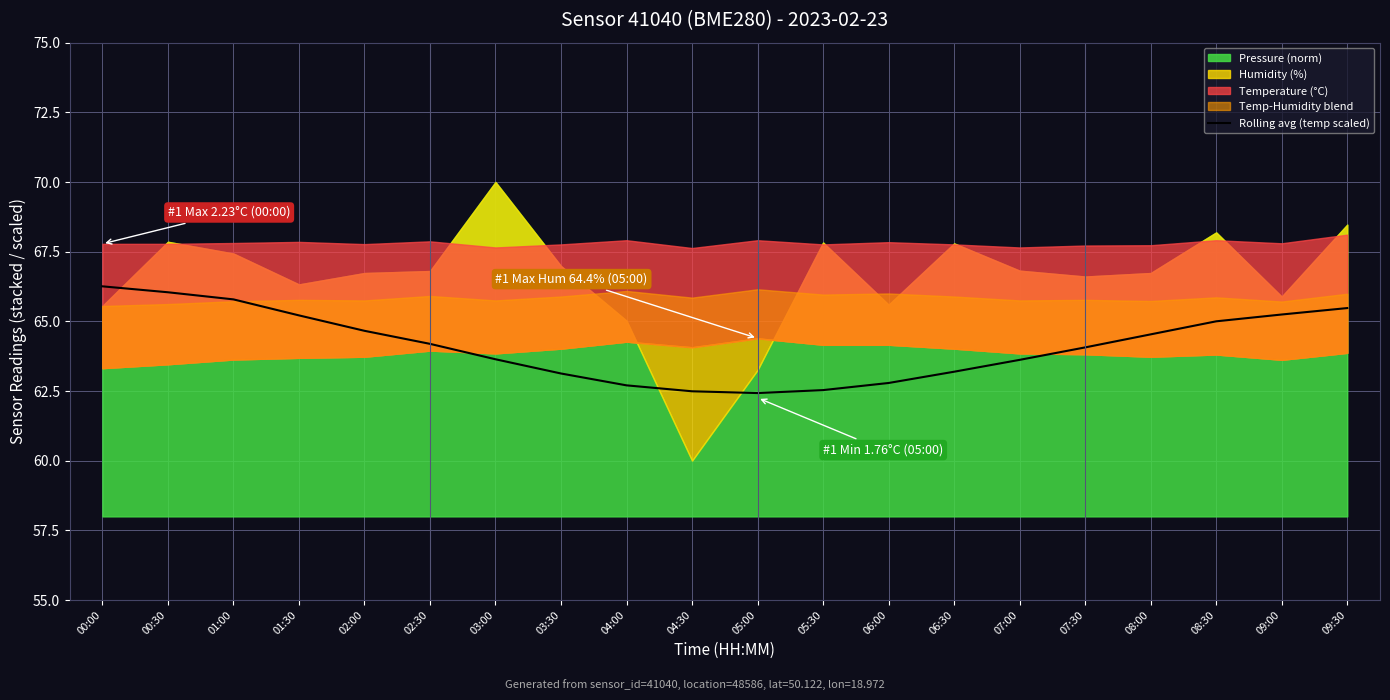

Which has a higher value, 00:00 or 00:30?

00:00